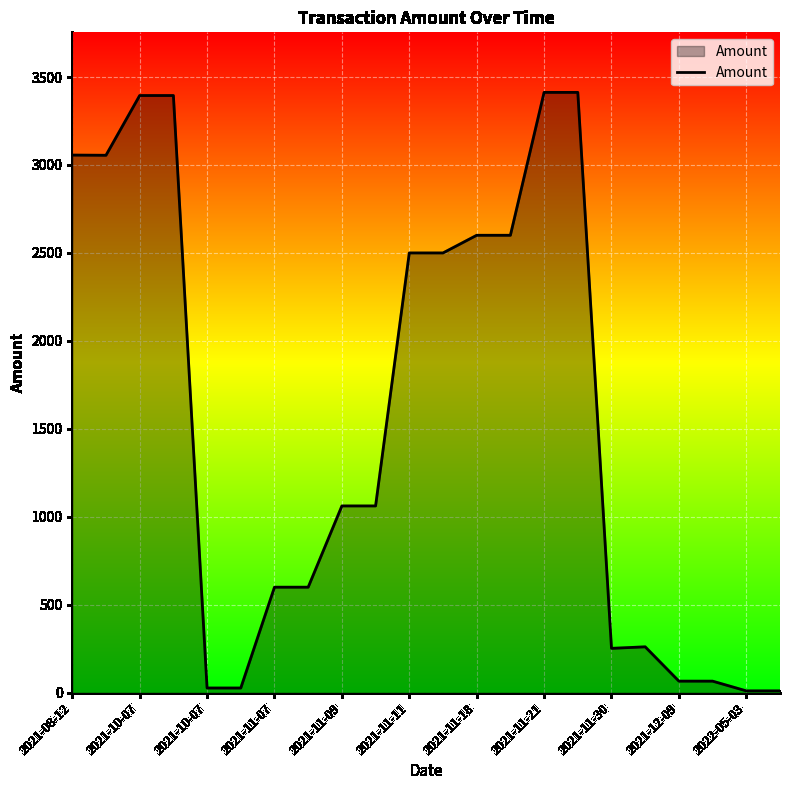

What is the difference between the maximum and minimum values?

3402.1